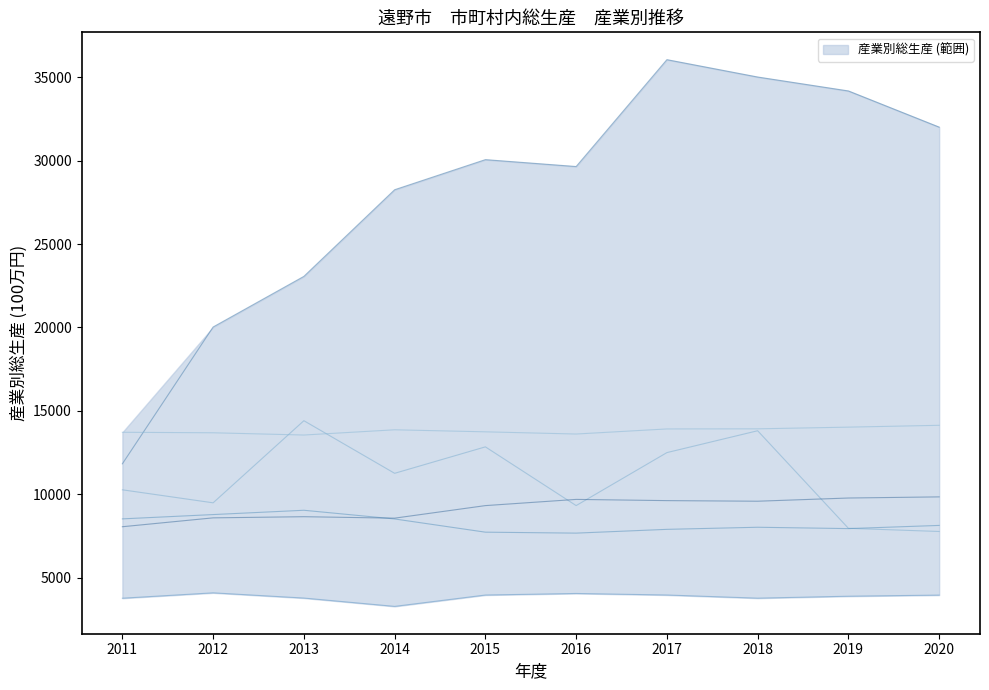

Reading left to right, list all the values displayed in this chart.

農林水産業: 2011=3771	2012=4093	2013=3780	2014=3281	2015=3962	2016=4055	2017=3963	2018=3774	2019=3891	2020=3958
製造業: 2011=11826	2012=20025	2013=23059	2014=28252	2015=30056	2016=29643	2017=36048	2018=35008	2019=34173	2020=32005
建設業: 2011=10268	2012=9488	2013=14410	2014=11257	2015=12842	2016=9322	2017=12498	2018=13808	2019=7961	2020=7770
卸売･小売業: 2011=8526	2012=8784	2013=9042	2014=8521	2015=7729	2016=7672	2017=7898	2018=8024	2019=7943	2020=8134
不動産業: 2011=13716	2012=13686	2013=13551	2014=13865	2015=13743	2016=13611	2017=13916	2018=13923	2019=14024	2020=14134
保健衛生・社会事業: 2011=8055	2012=8587	2013=8656	2014=8569	2015=9321	2016=9693	2017=9620	2018=9584	2019=9776	2020=9844